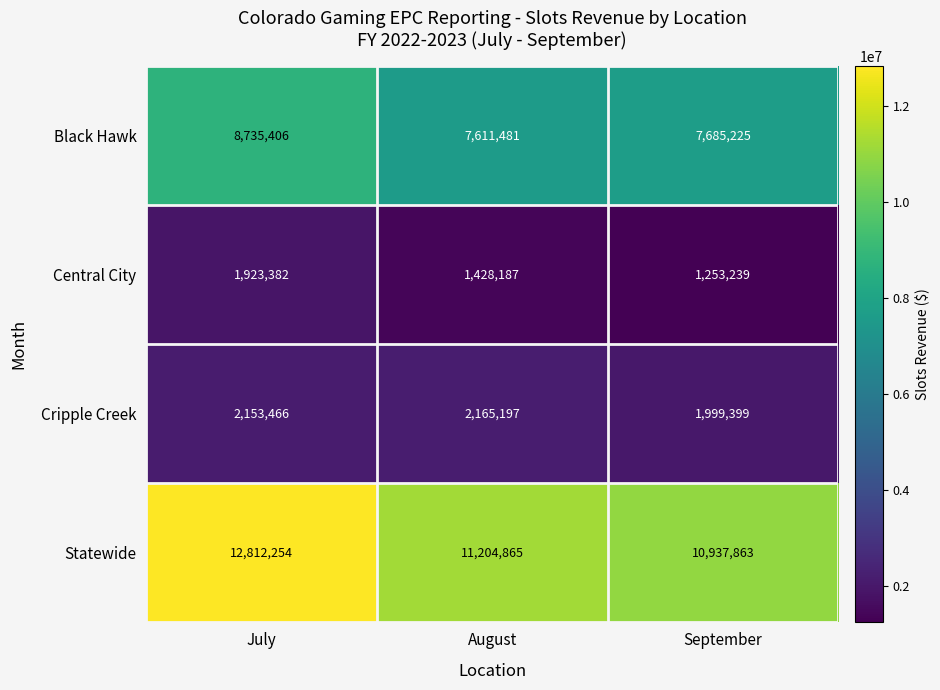

What is the difference between the Black Hawk values at September and August?

73744